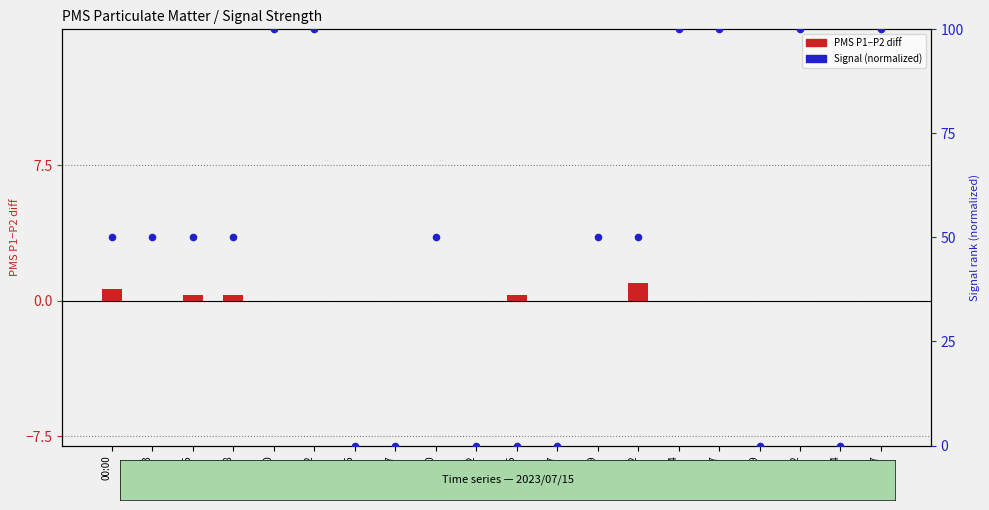

At how many categories does at least one series exceed 1?

13